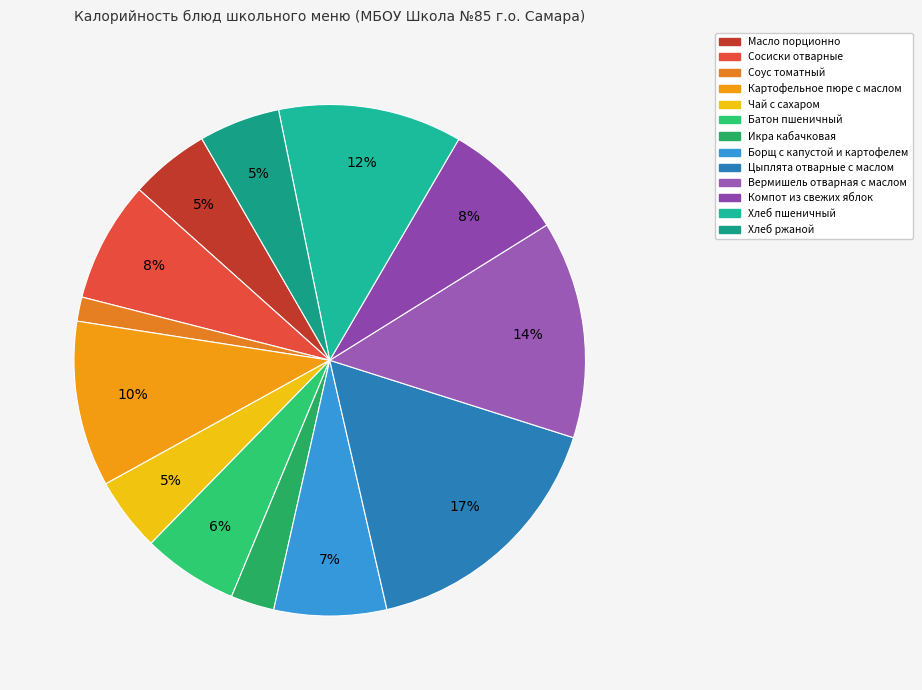

The Соус томатный slice represents 2% of the pie. True or false?

True